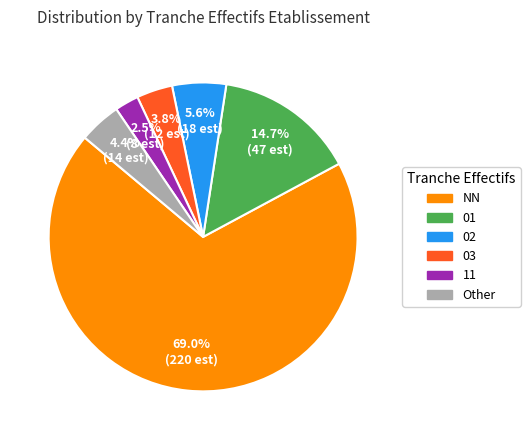

Which category accounts for the majority?

NN